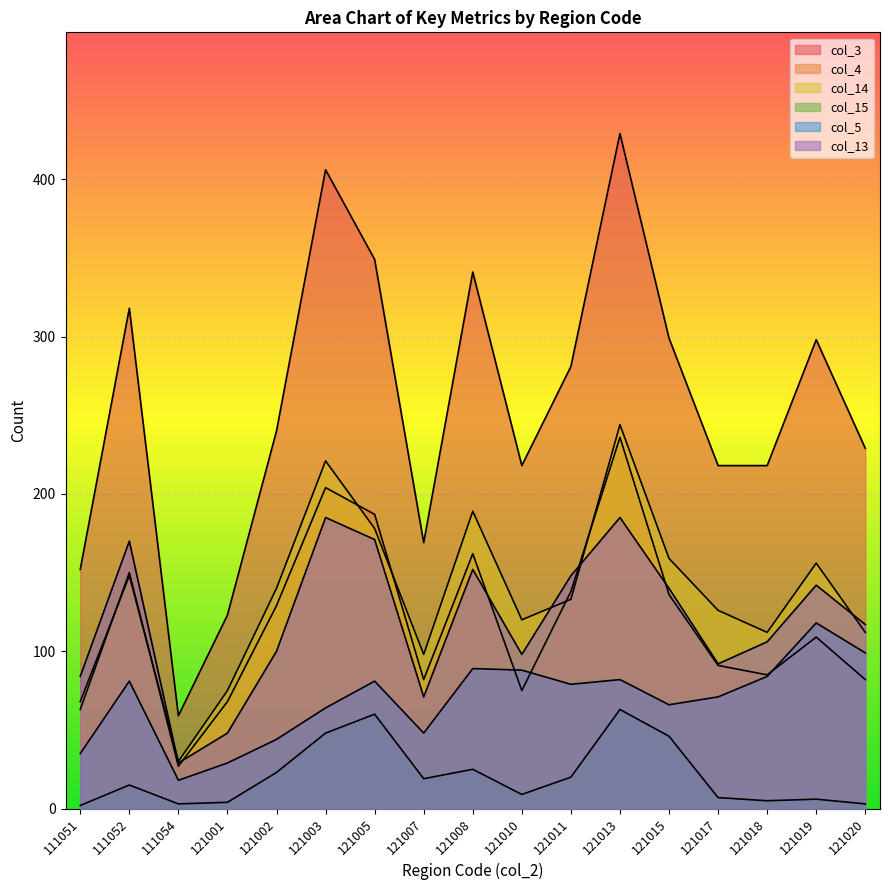

How many data points in col_5 are above 79?

8